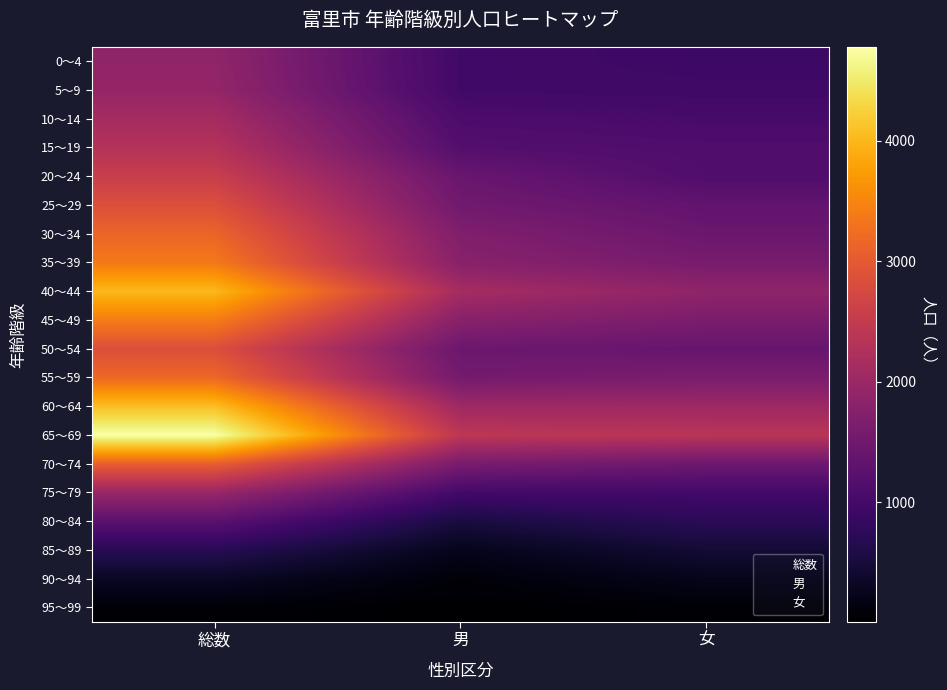

At which category is the sum across all series the highest?

総数